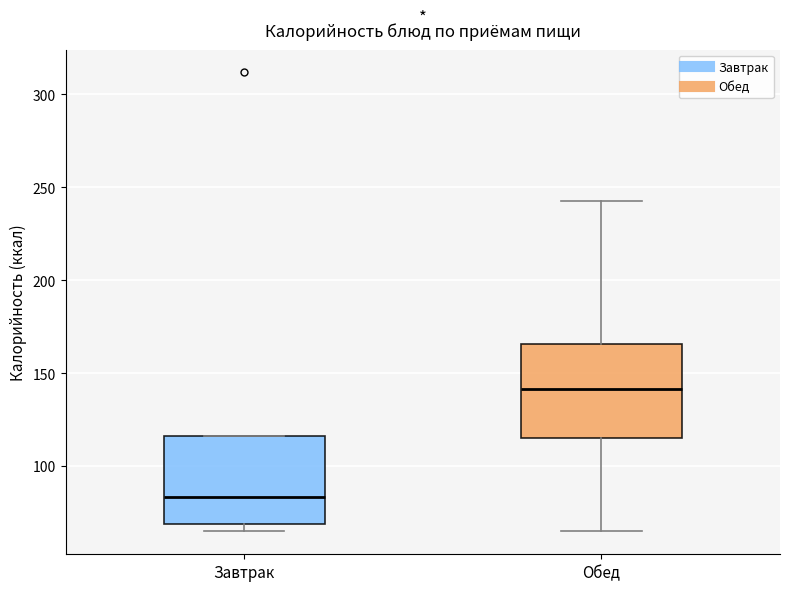

Which box has the lowest median line?

Завтрак